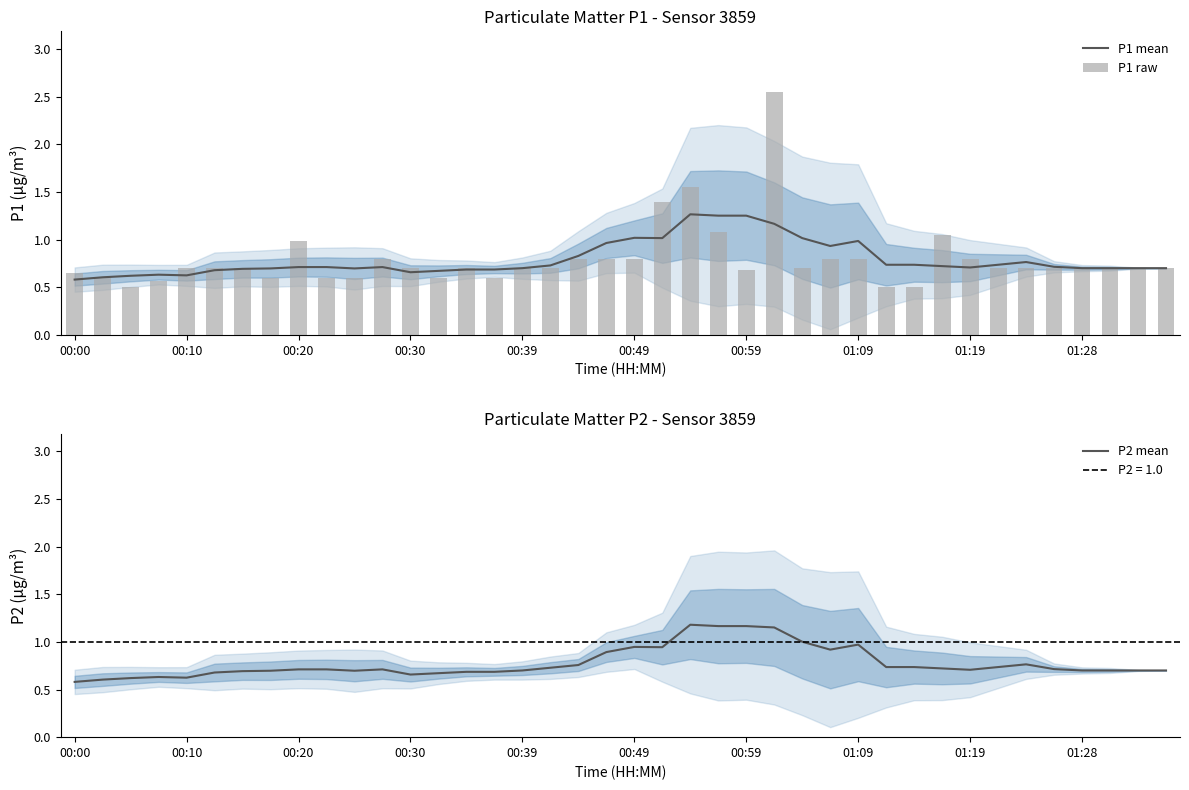

The P1 mean series shows 0.3 at 00:10. True or false?

False